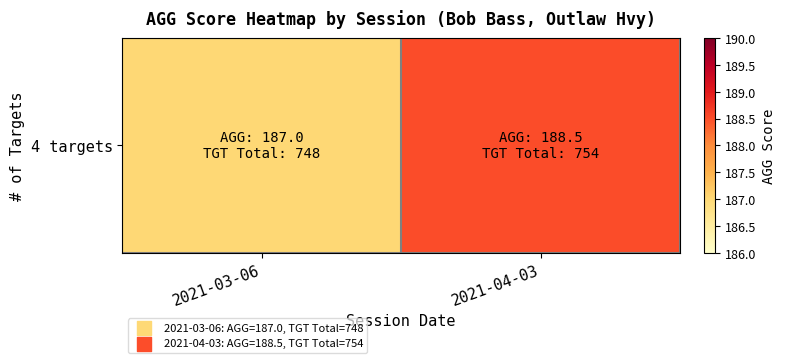

Where does the data first go above 188?

2021-04-03